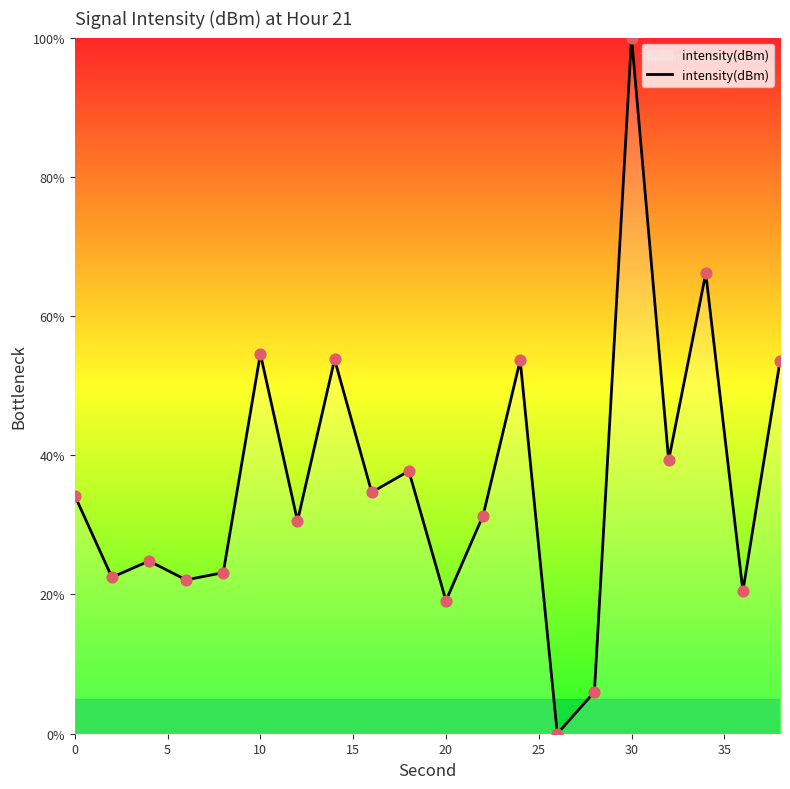

What is the difference between the maximum and minimum values?

100.0